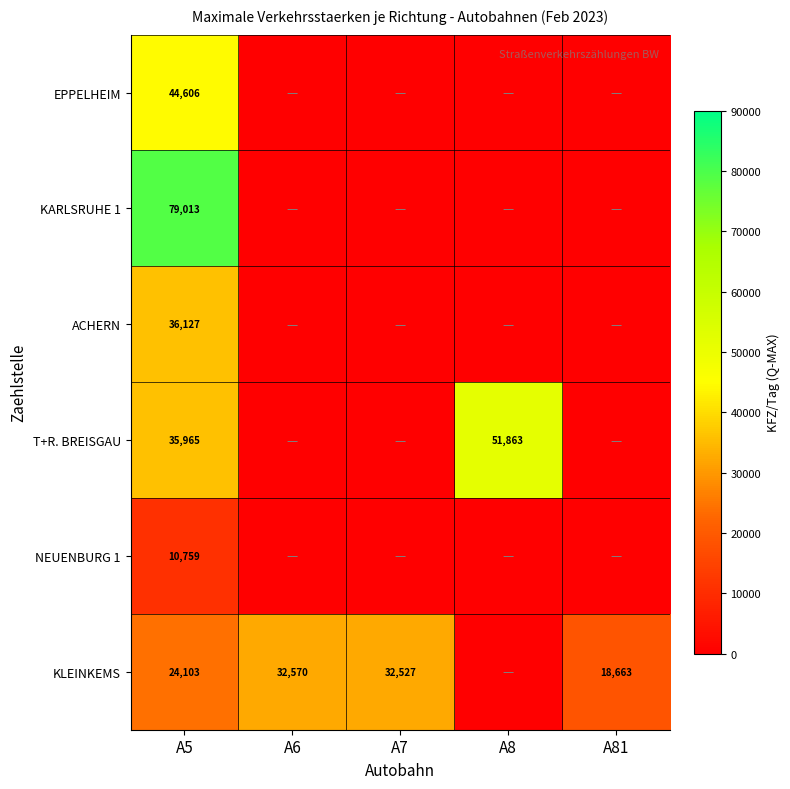

What is the difference between the KLEINKEMS values at A6 and A81?

13907